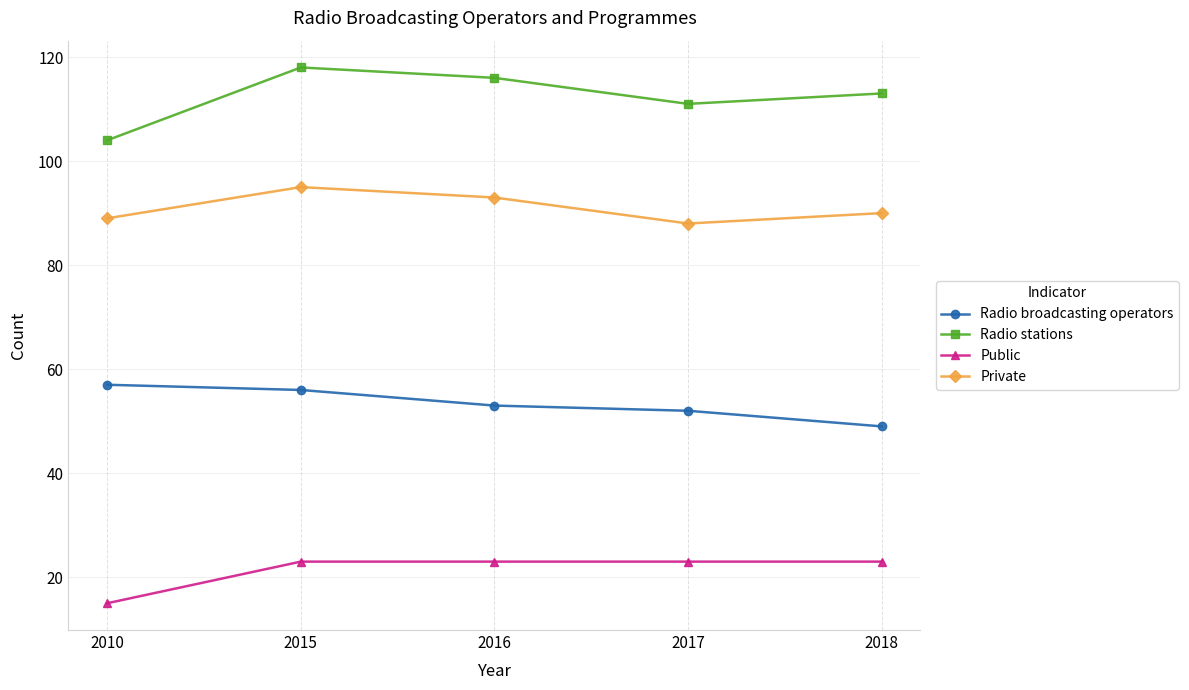

Reading left to right, extract all data points from this chart.

Radio broadcasting operators: 2010=57	2015=56	2016=53	2017=52	2018=49
Radio stations: 2010=104	2015=118	2016=116	2017=111	2018=113
Public: 2010=15	2015=23	2016=23	2017=23	2018=23
Private: 2010=89	2015=95	2016=93	2017=88	2018=90